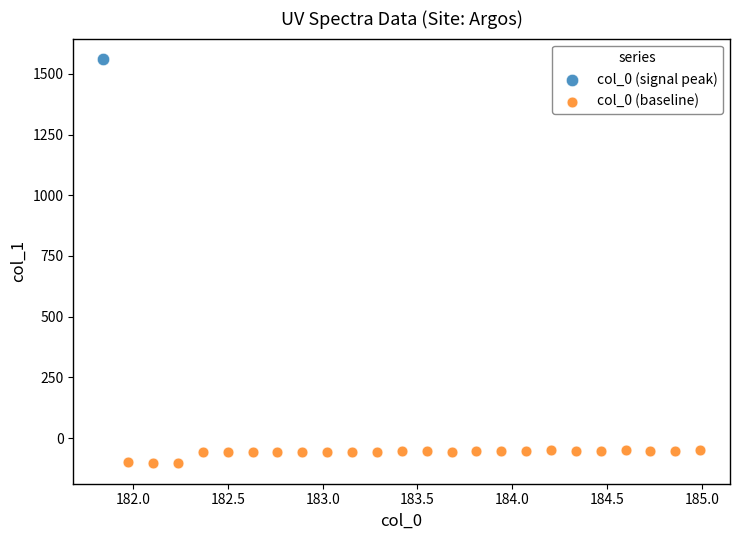

What are all the series names shown in the legend?

col_0 (signal peak), col_0 (baseline)